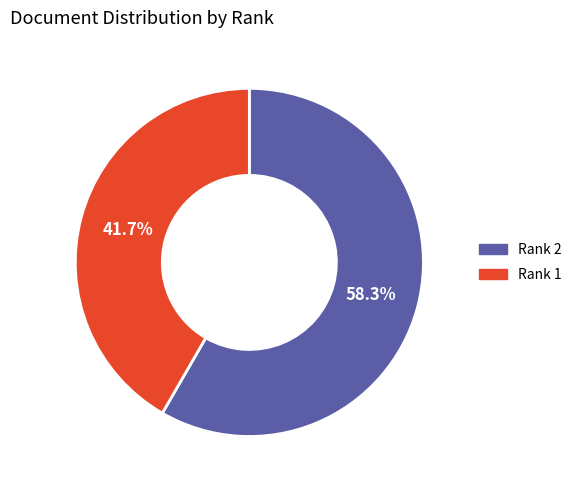

To the nearest percent, what percentage of the pie is Rank 1?

42%